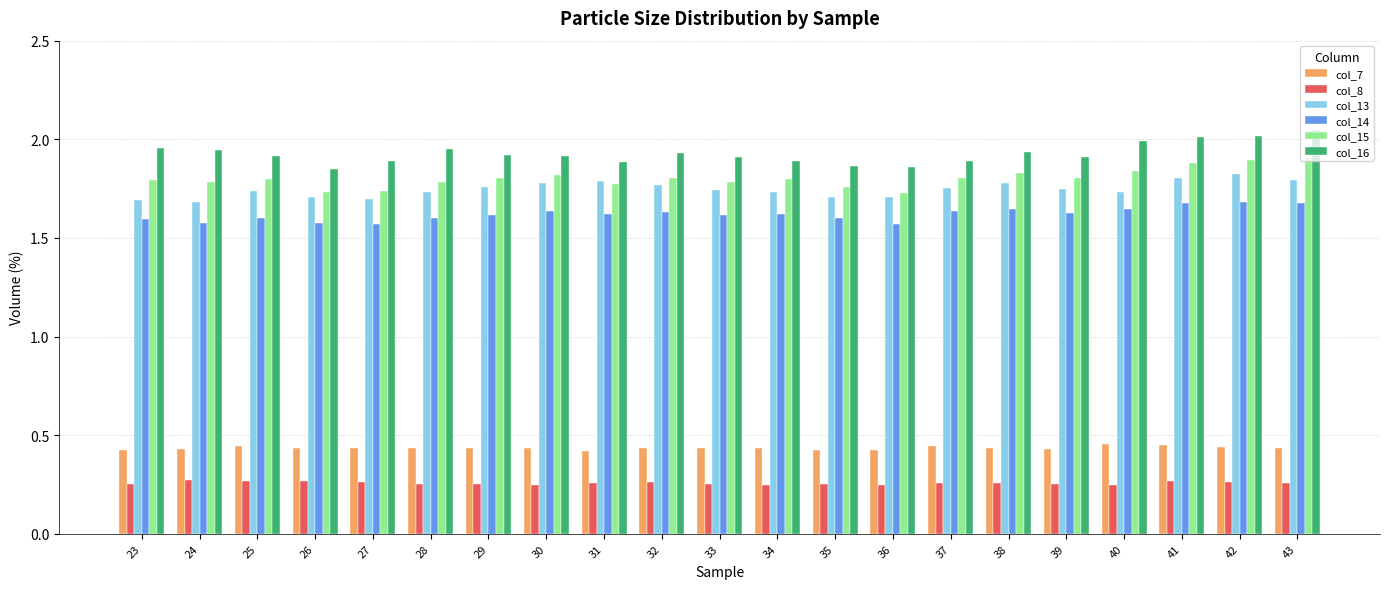

At how many categories does at least one series exceed 1?

21